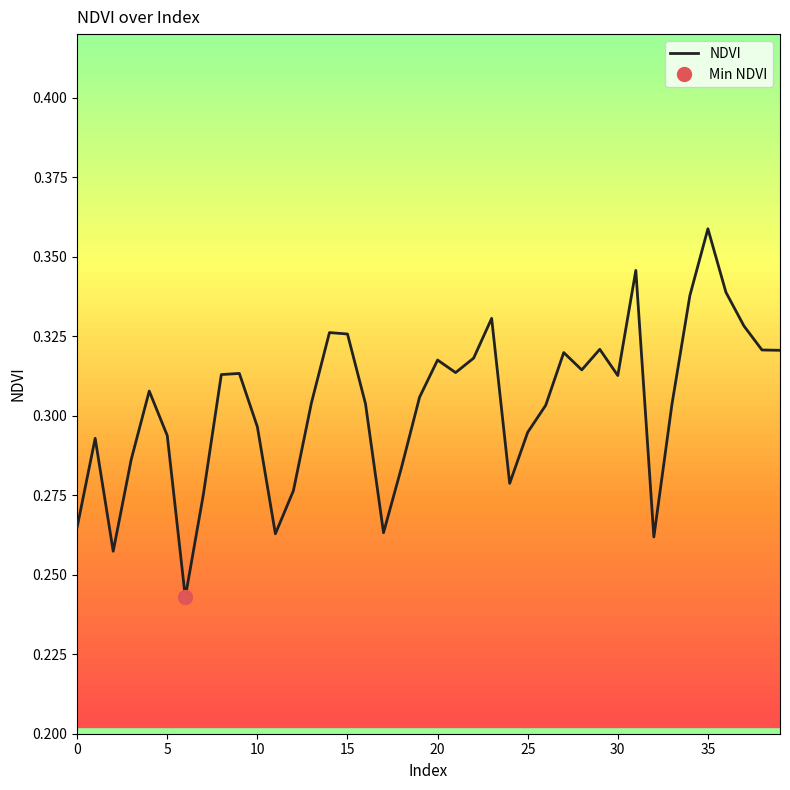

Which category has the highest value across all series?

35